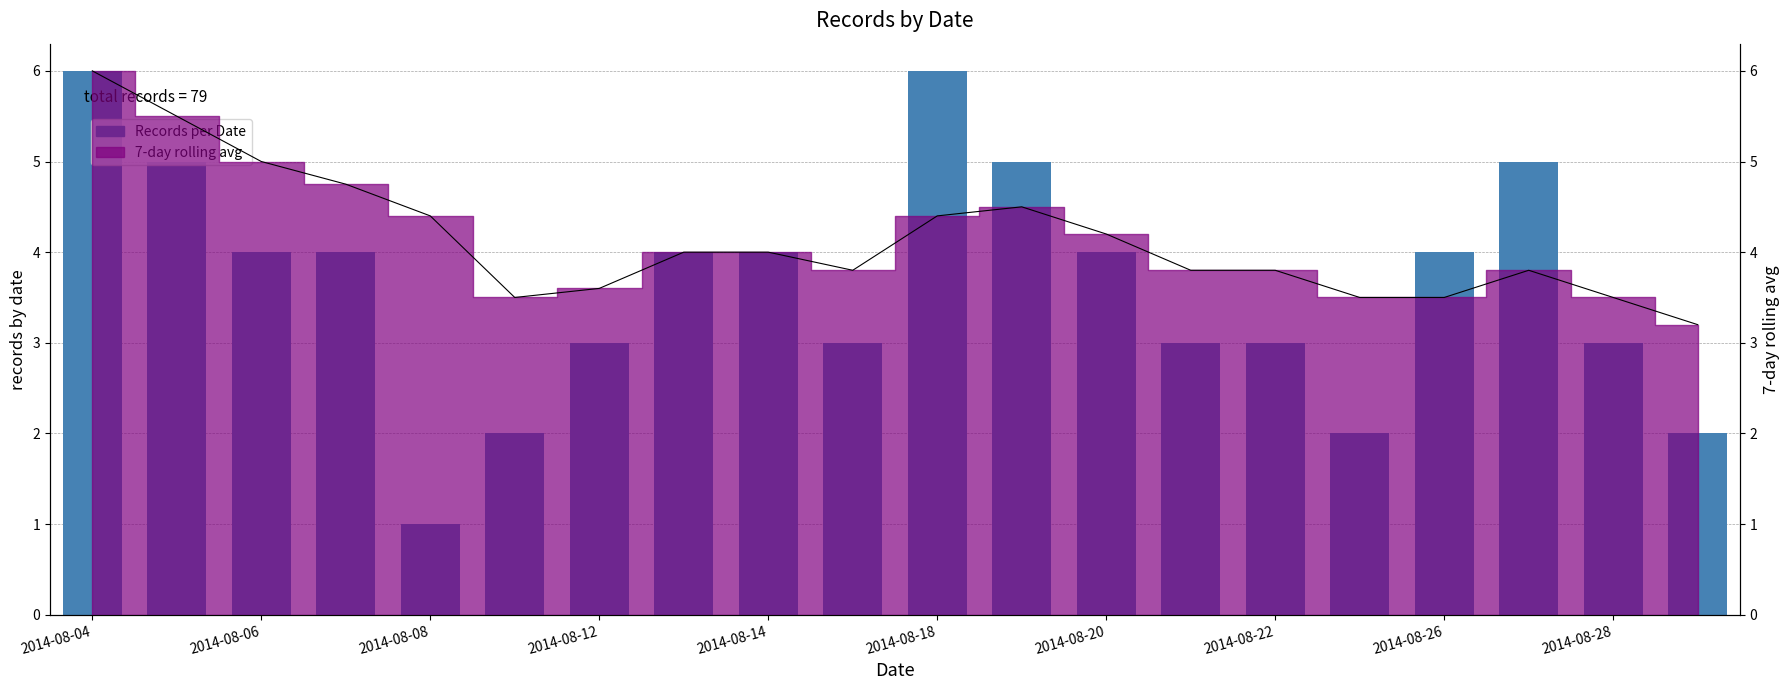

How many categories are shown in the chart?

20